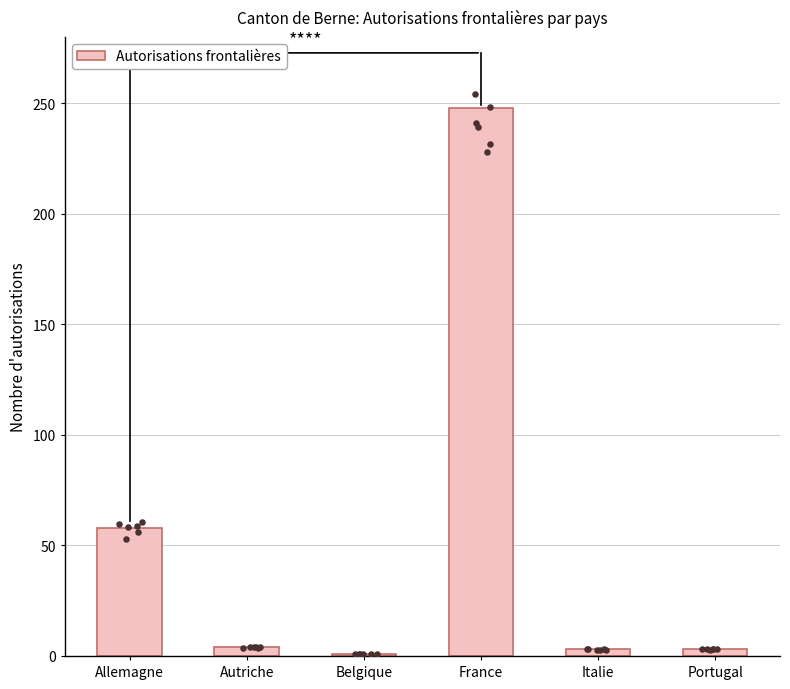

Approximately how many times larger is the value at Allemagne compared to Belgique?

58.0